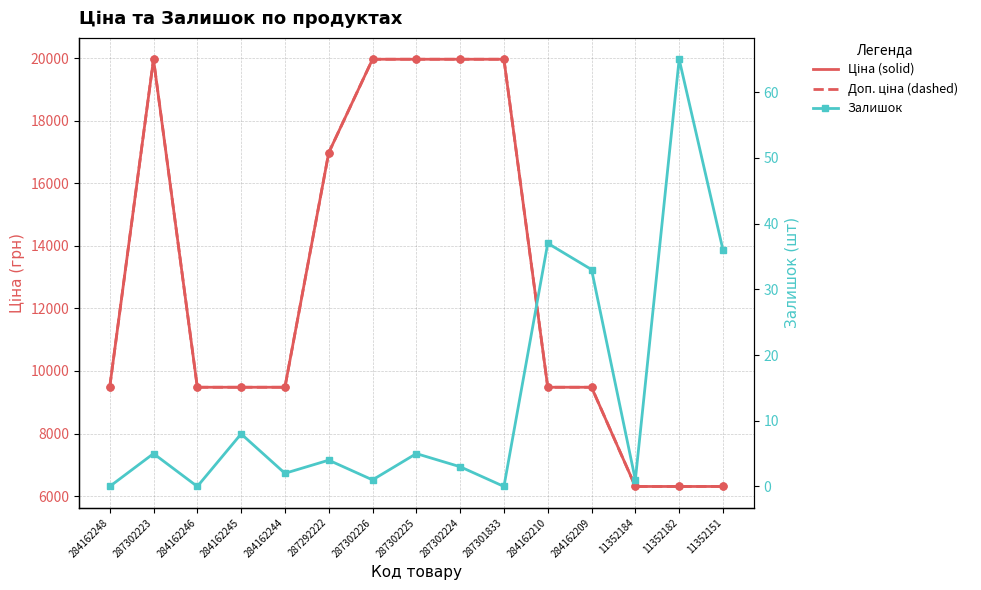

What position from the left is 287302223?

2